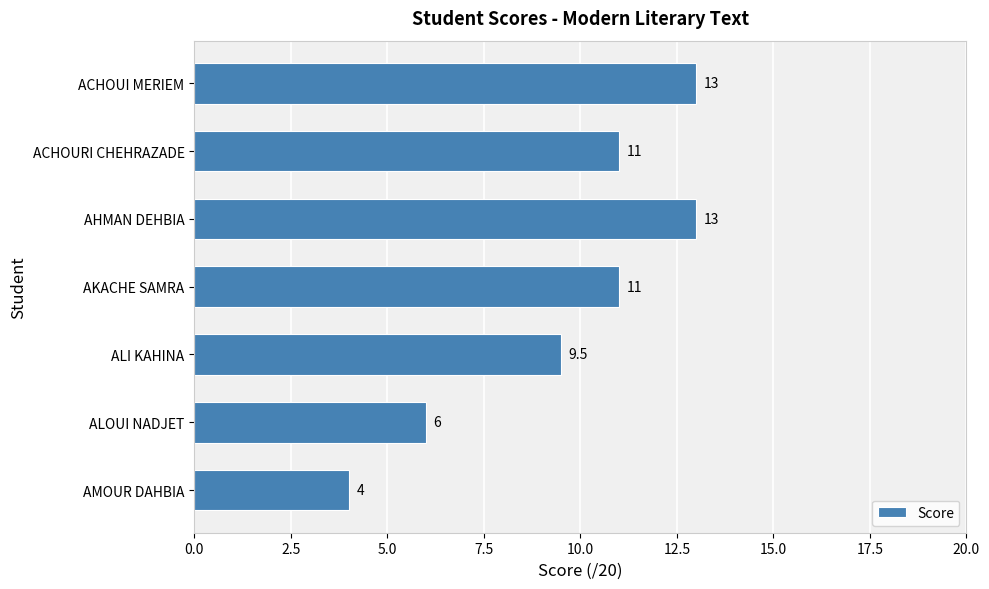

The chart shows a value of 9.5 at ALI KAHINA. True or false?

True